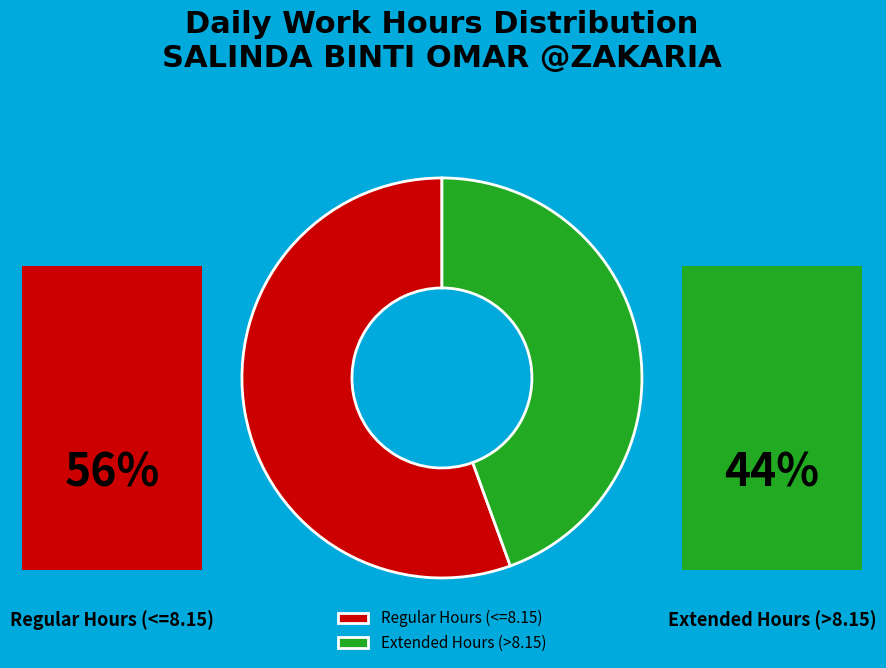

Approximately how many times larger is the value at Extended Hours (>8.15) compared to Regular Hours (<=8.15)?

0.8